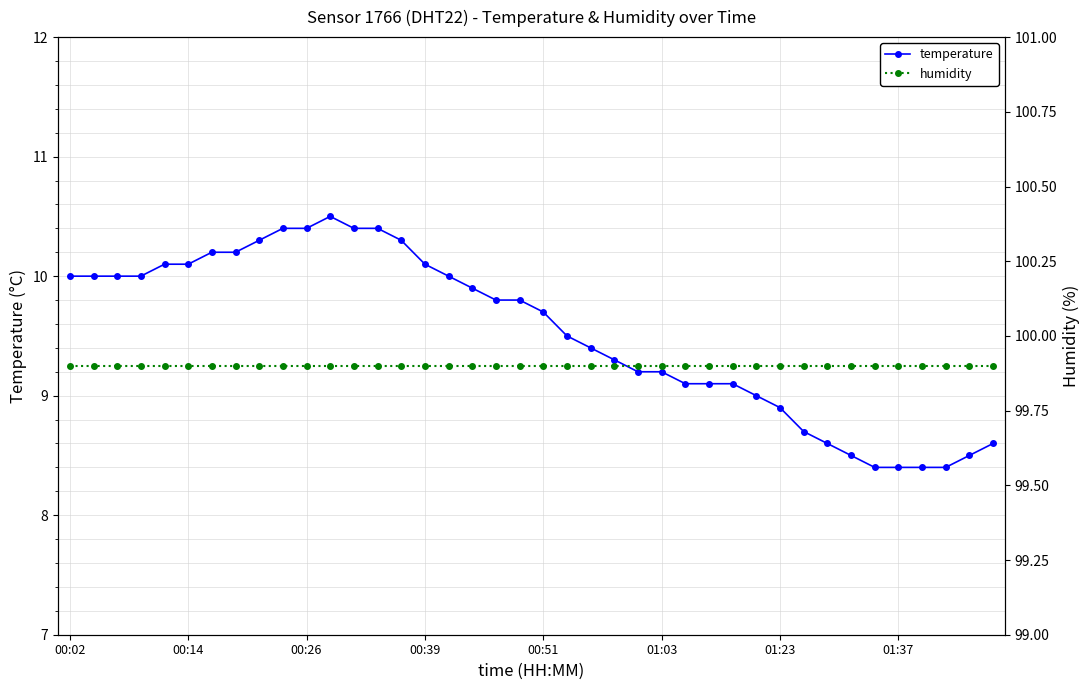

True or false: temperature and humidity cross at least once.

False